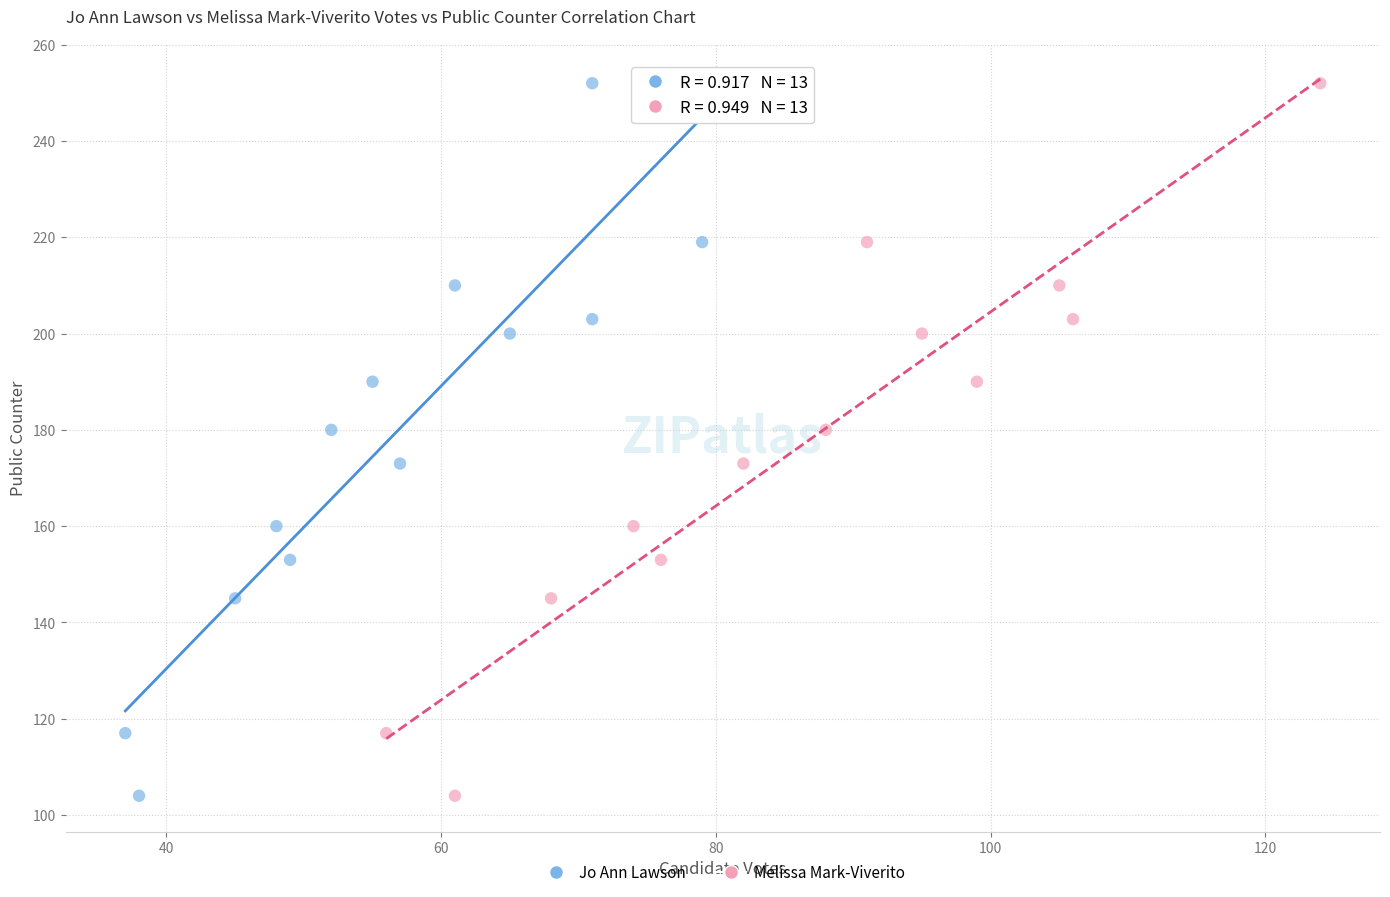

What are all the series names shown in the legend?

Jo Ann Lawson, Melissa Mark-Viverito